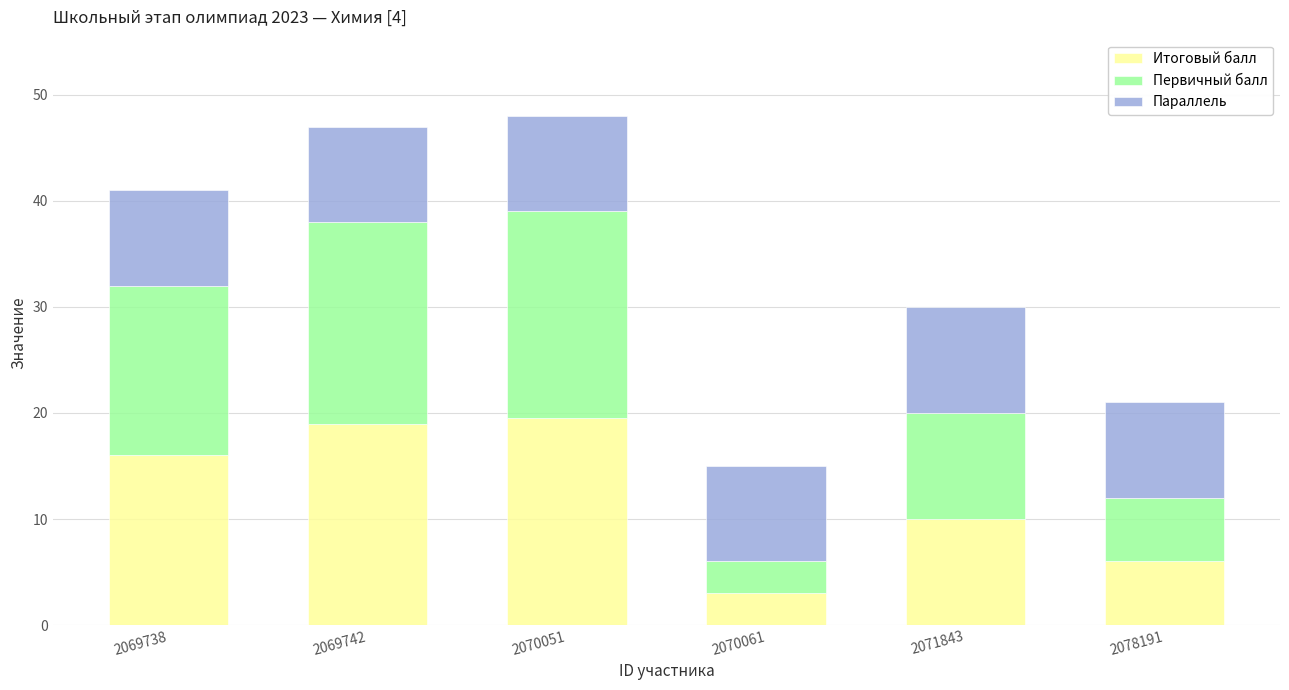

True or false: Итоговый балл has a value of 6.1 at 2070051.

False